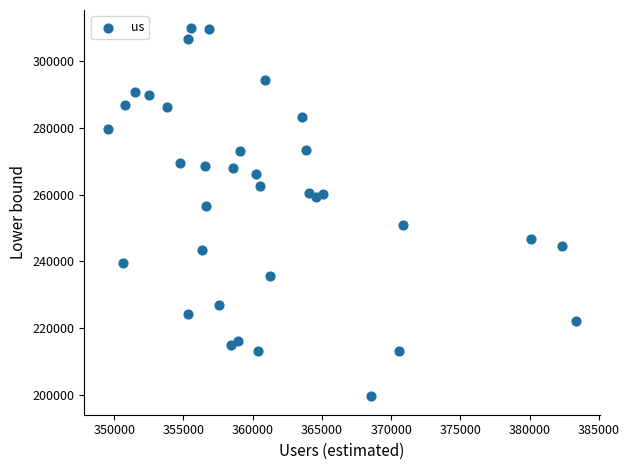

What is the range of X values (max minus min)?

33846